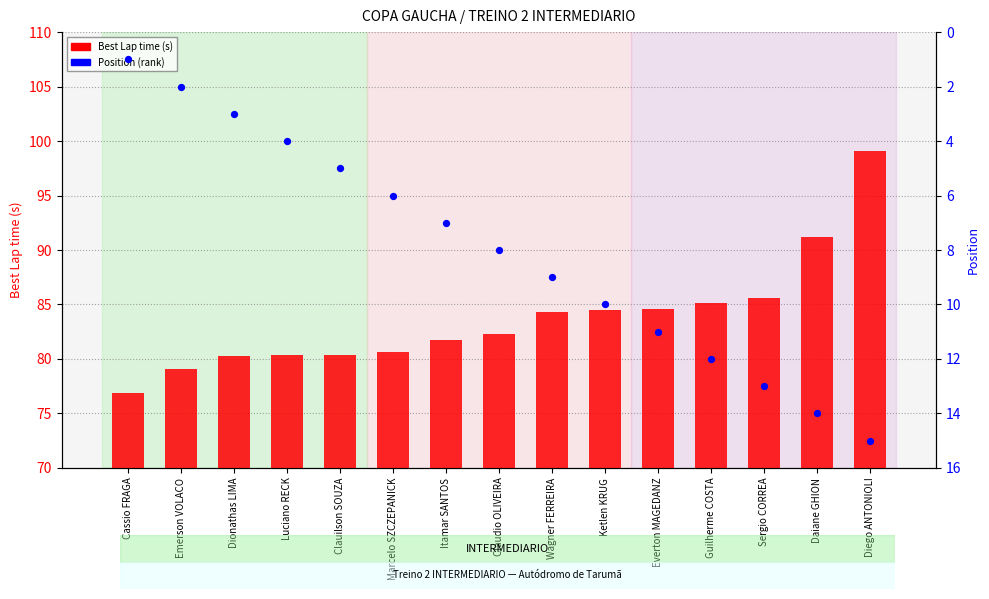

Which series has the largest total across all categories?

Best Lap time (s)